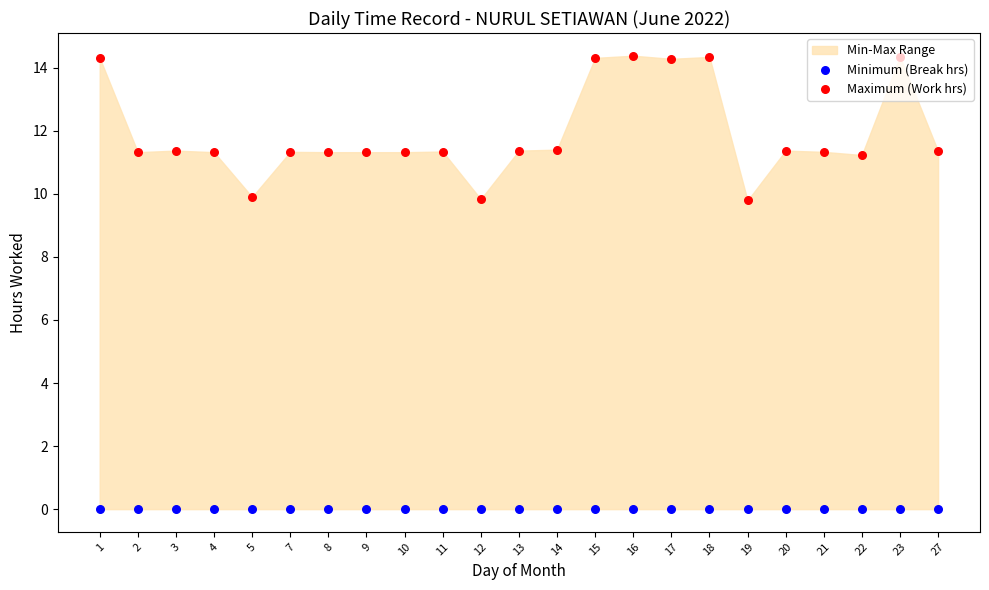

Which series reaches the minimum Y coordinate?

Minimum (Break hrs)